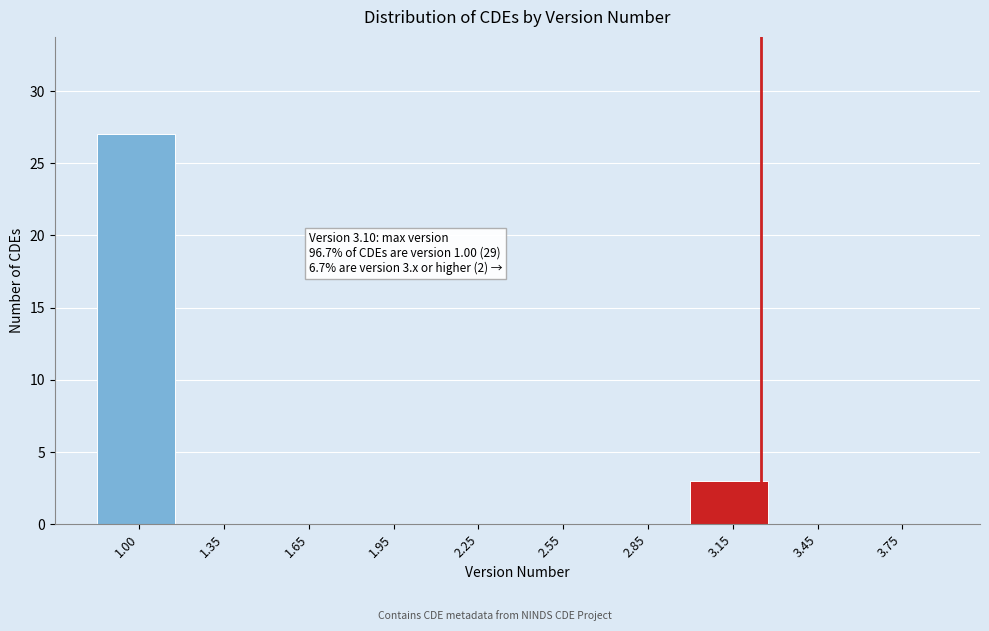

Reading left to right, what are all the values shown in this chart?

1.00=27	1.35=0	1.65=0	1.95=0	2.25=0	2.55=0	2.85=0	3.15=3	3.45=0	3.75=0